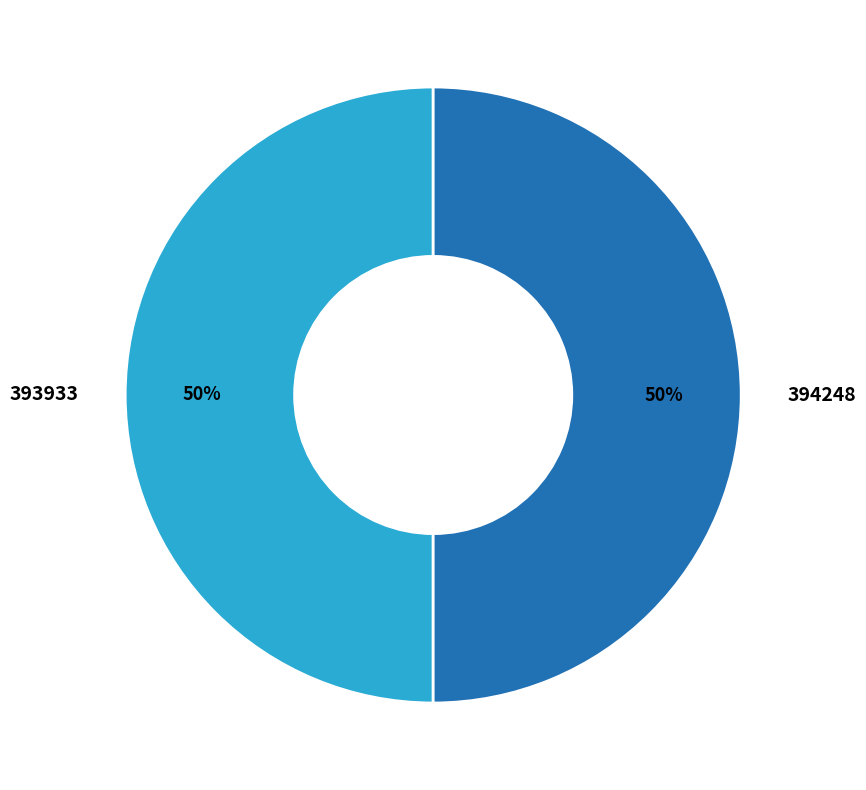

Do 394248 and 393933 together represent more than half of the pie?

Yes